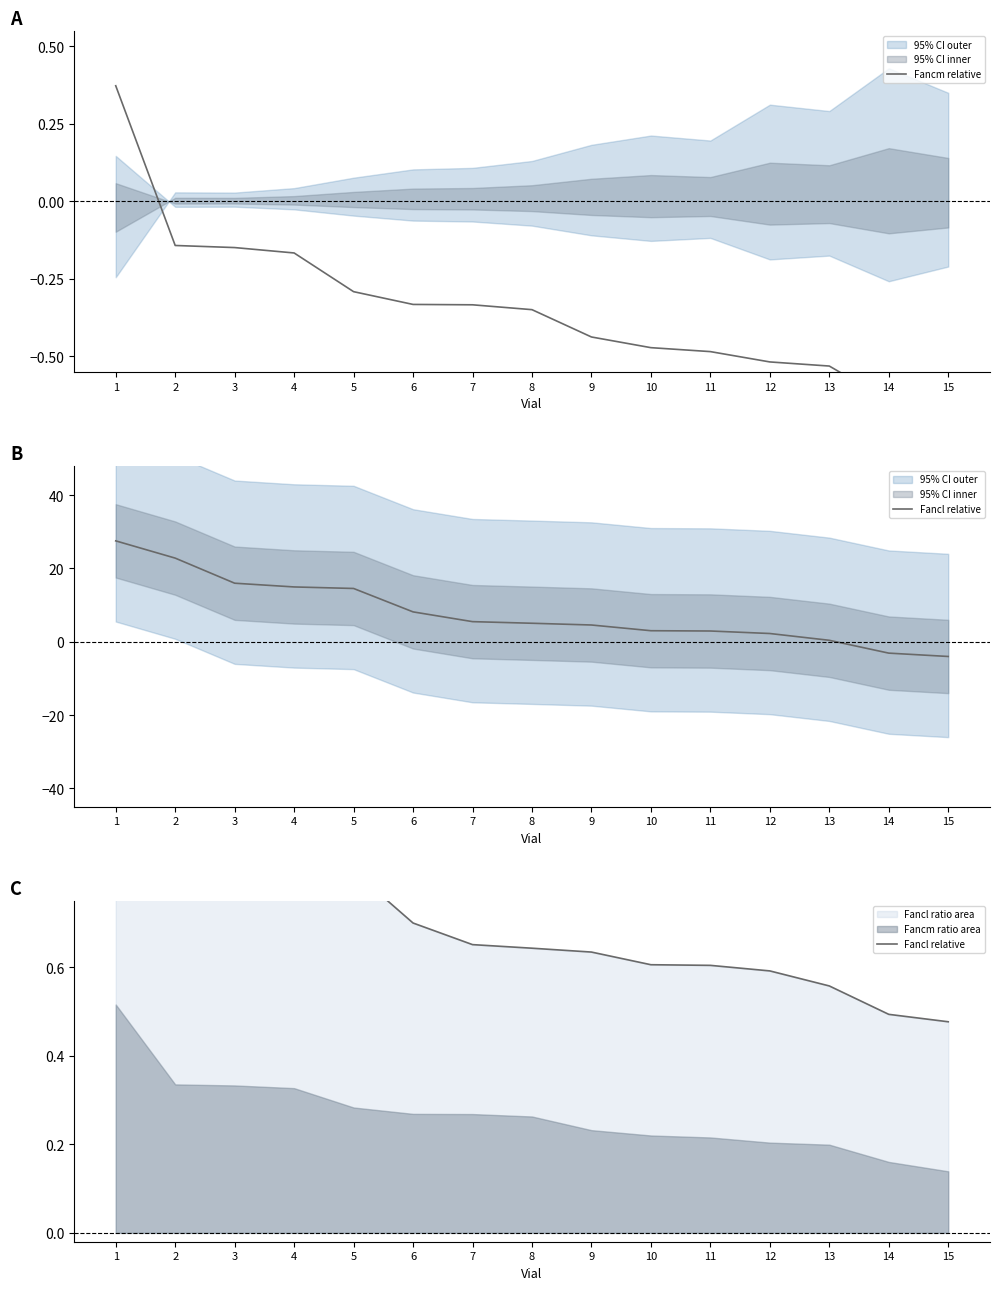

The value of Fancm relative at 5 is -0.3. True or false?

True